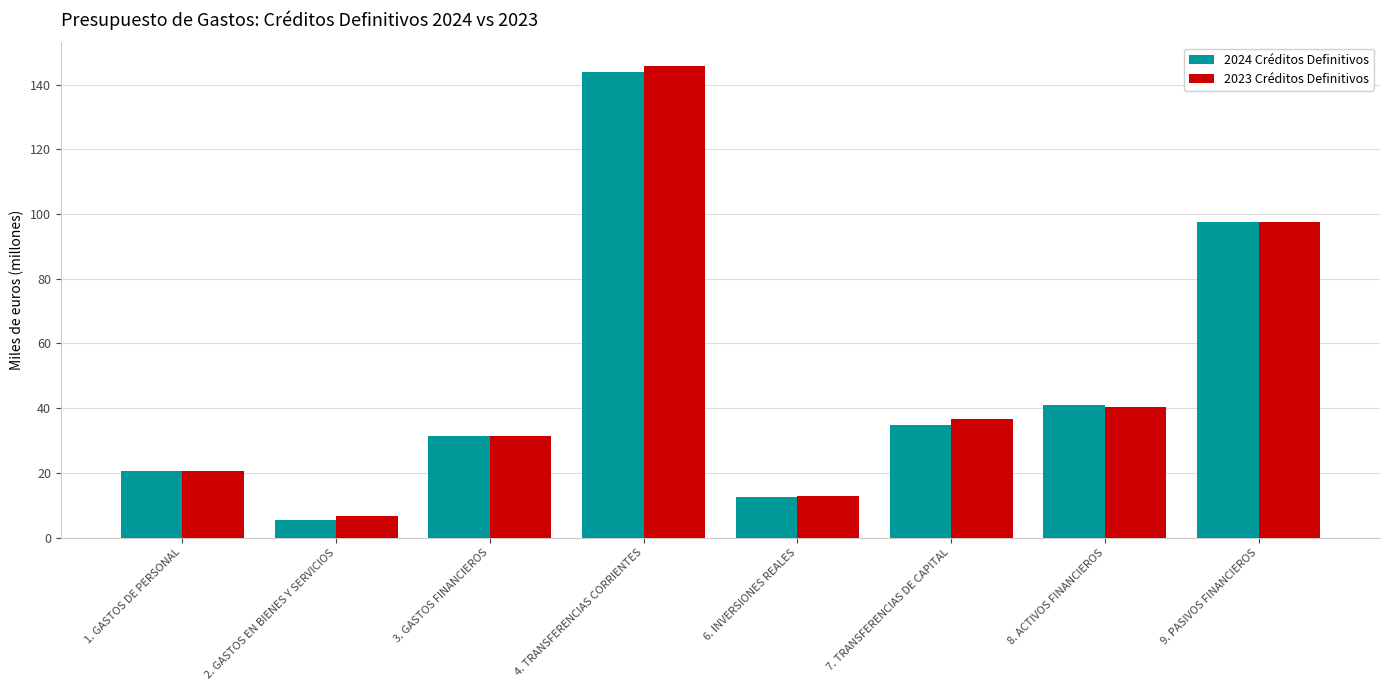

List the labels in order of 2024 Créditos Definitivos value, smallest first.

2. GASTOS EN BIENES Y SERVICIOS, 6. INVERSIONES REALES, 1. GASTOS DE PERSONAL, 3. GASTOS FINANCIEROS, 7. TRANSFERENCIAS DE CAPITAL, 8. ACTIVOS FINANCIEROS, 9. PASIVOS FINANCIEROS, 4. TRANSFERENCIAS CORRIENTES